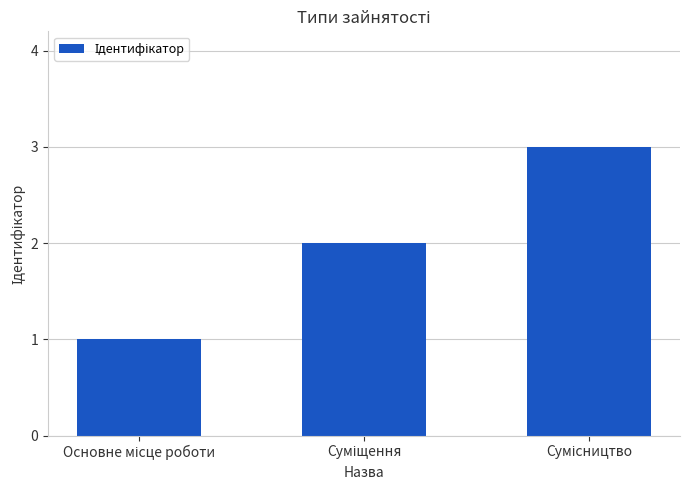

What is the average value?

2